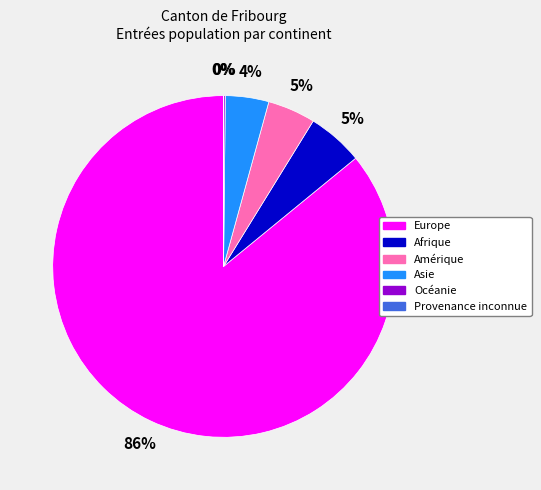

Is Europe the majority of the pie?

Yes